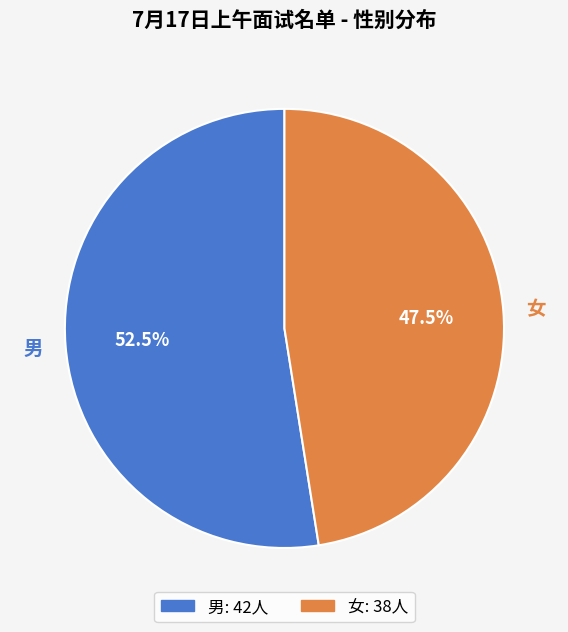

Rank the categories by value from highest to lowest.

男, 女